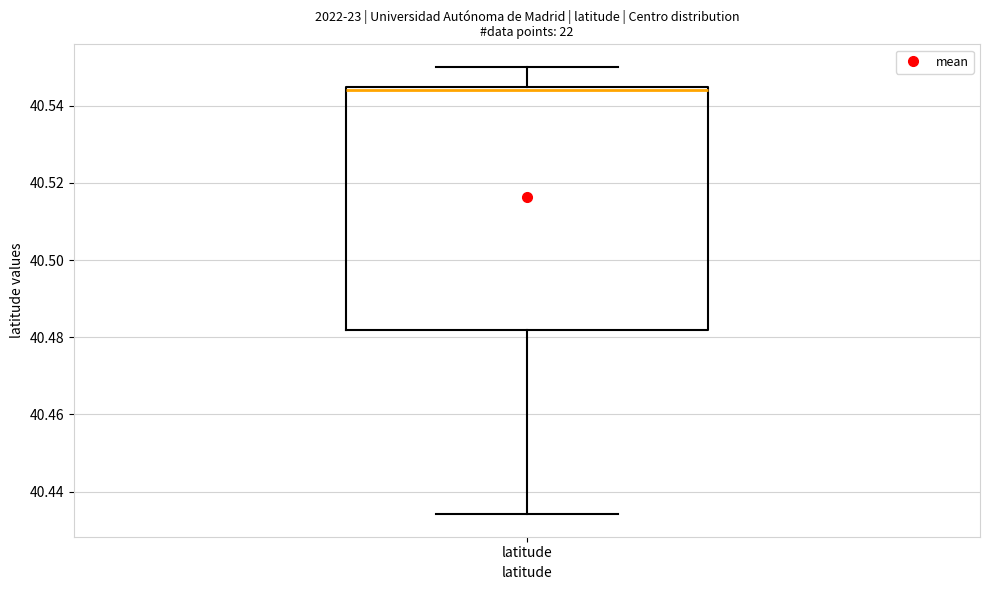

Transcribe this box plot: give where the median line is, the range the box spans, and where the two whiskers end, as read against the y-axis. The values are not printed on the chart, so give them approximately, as read against the axis.

median 40.544 (just below the box's upper edge), box 40.482 to 40.544, whiskers 40.434 to 40.550